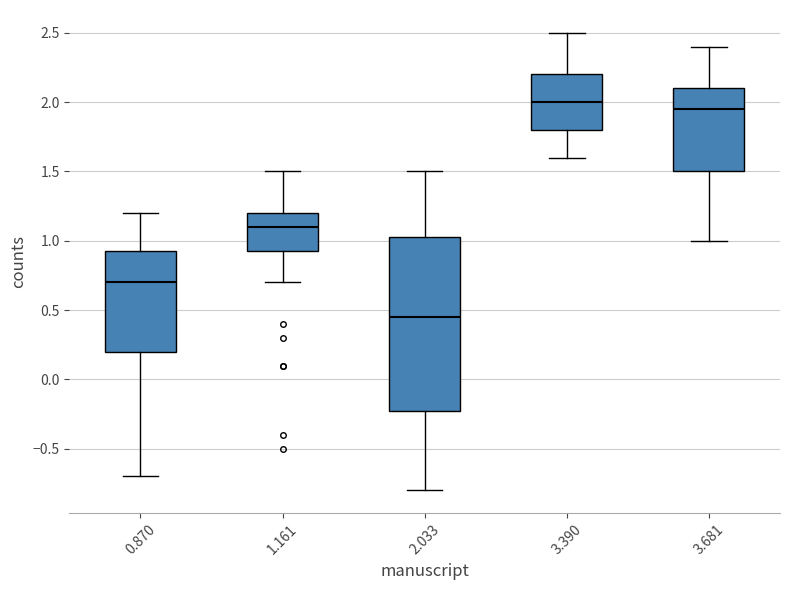

Comparing the boxes themselves (not the whiskers), which one is the tallest?

2.033